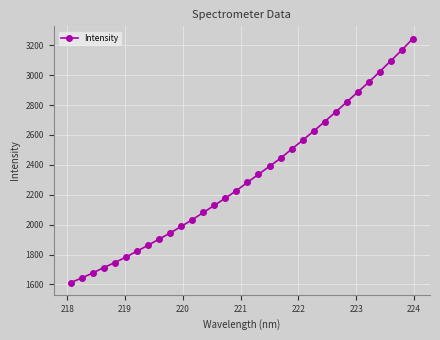

True or false: the data has more than 2 interior local peaks.

False